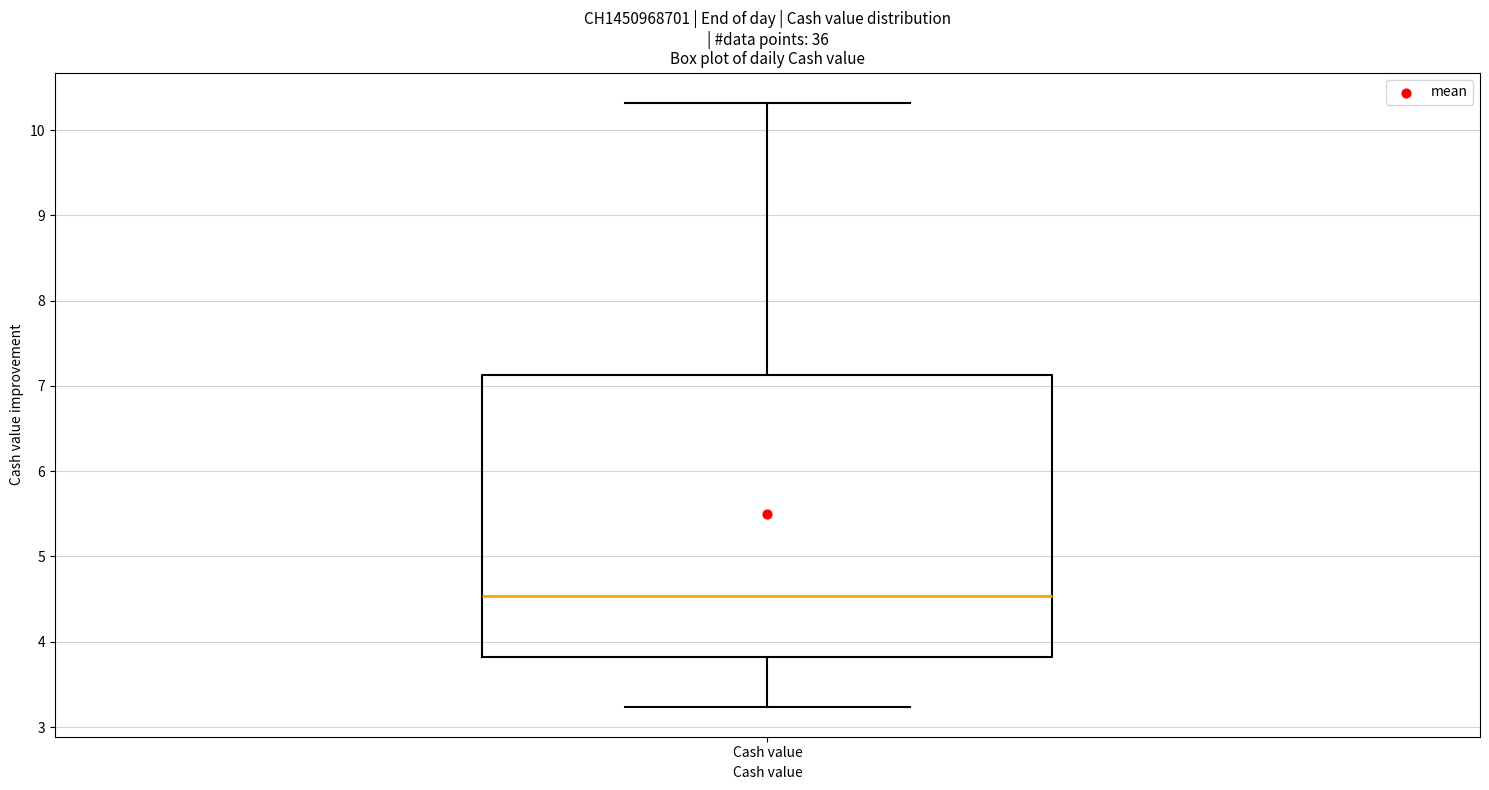

Where does the median line of the box for Cash value sit on the y-axis? The values are not printed on the chart, so give them approximately, as read against the axis.

4.5